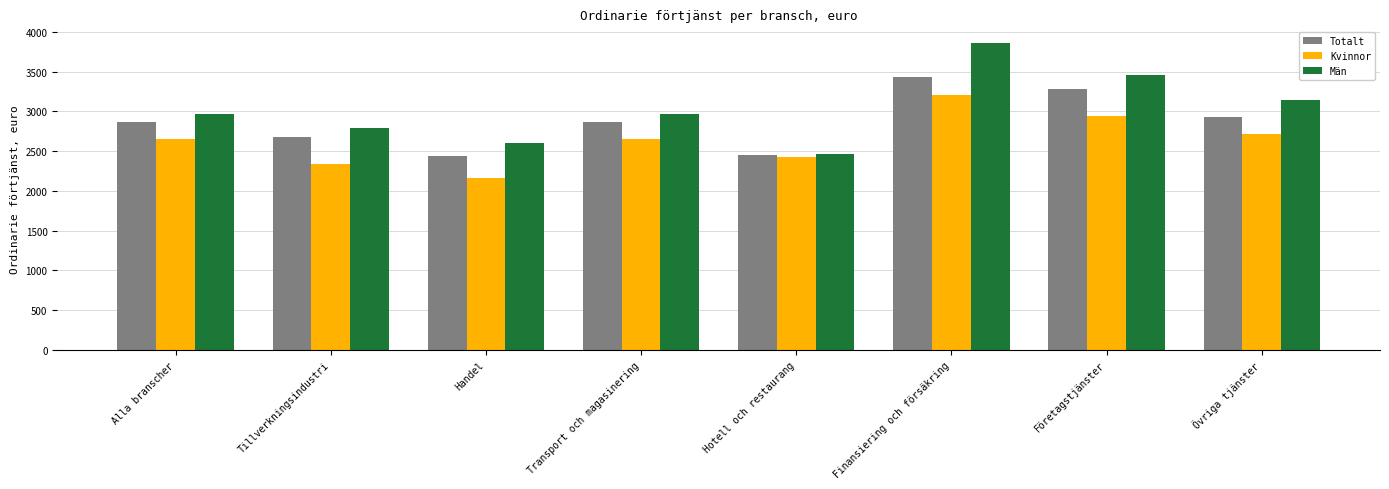

Between Tillverkningsindustri and Företagstjänster, which series saw the biggest shift?

Män